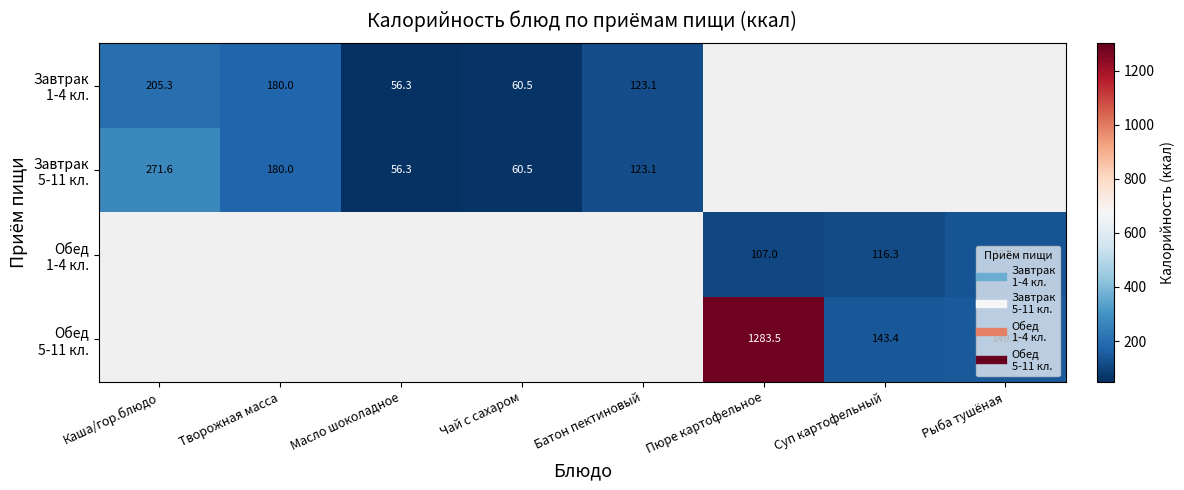

How many data points does each series have?

8